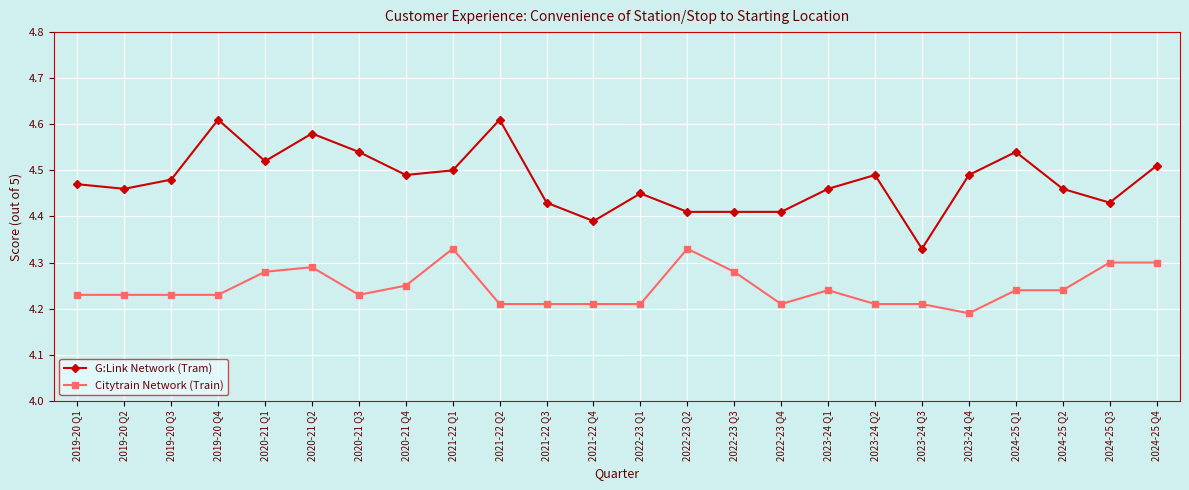

True or false: Citytrain Network (Train) and G:Link Network (Tram) intersect in this chart.

False